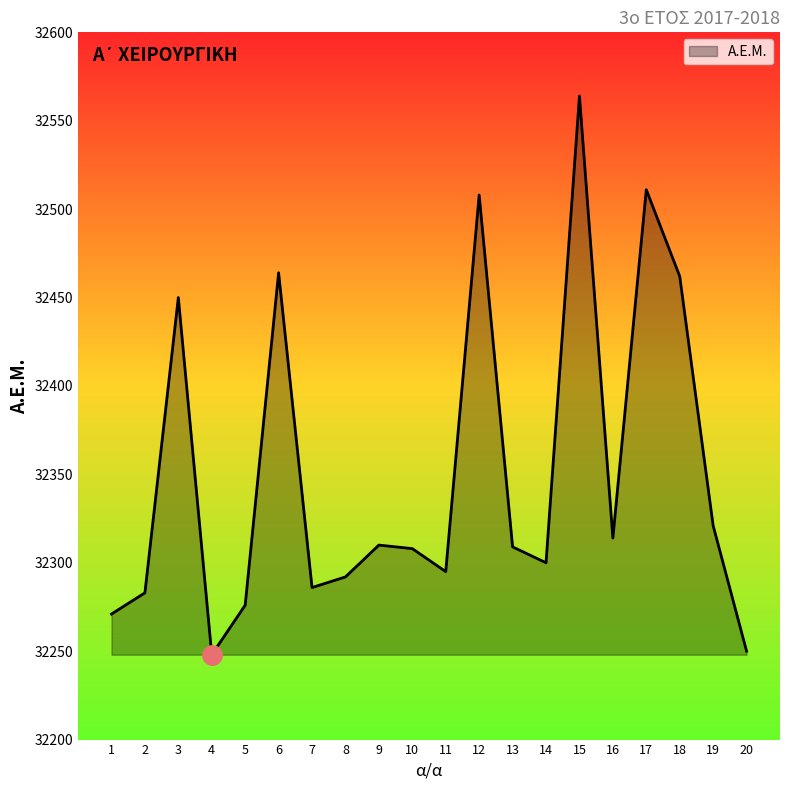

Where is the first local minimum?

4